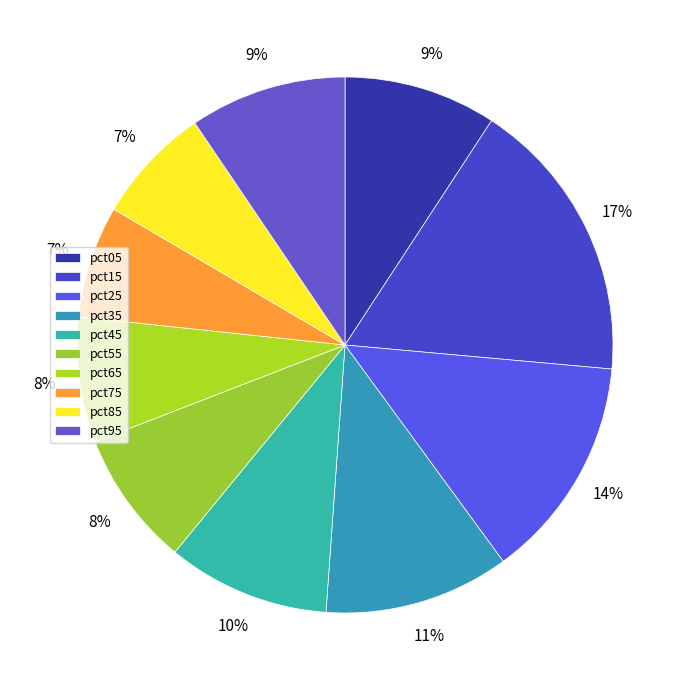

Count the number of slices in the pie.

10